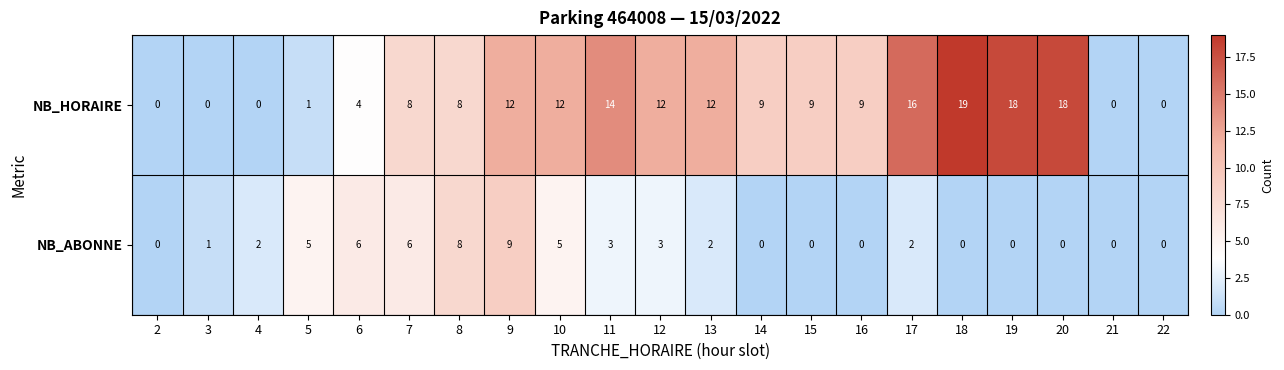

What is the difference between the second highest and second lowest values in the NB_ABONNE series?

8